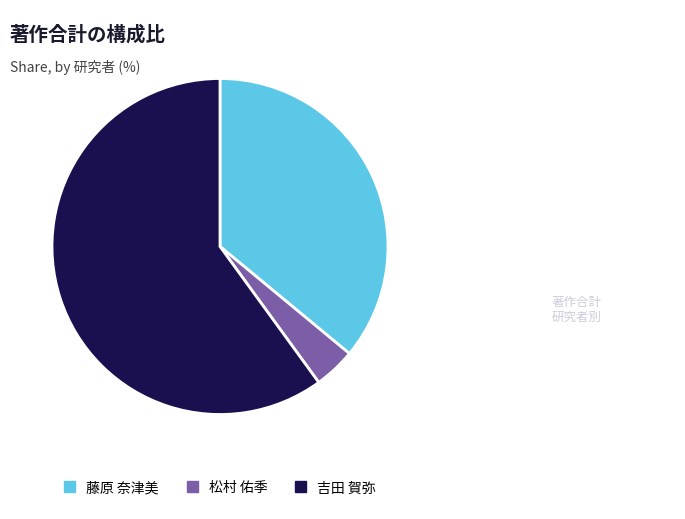

How many segments does this pie chart have?

3